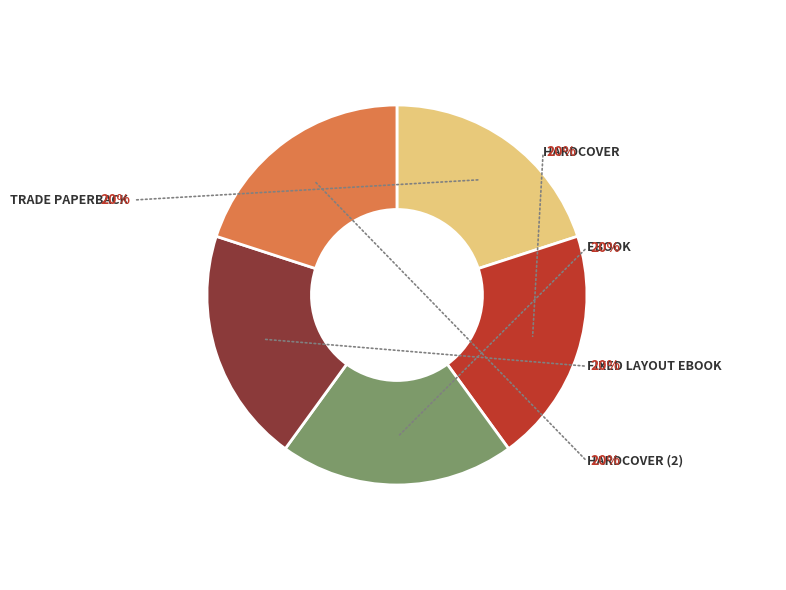

Is there any slice that represents more than half of the pie?

No